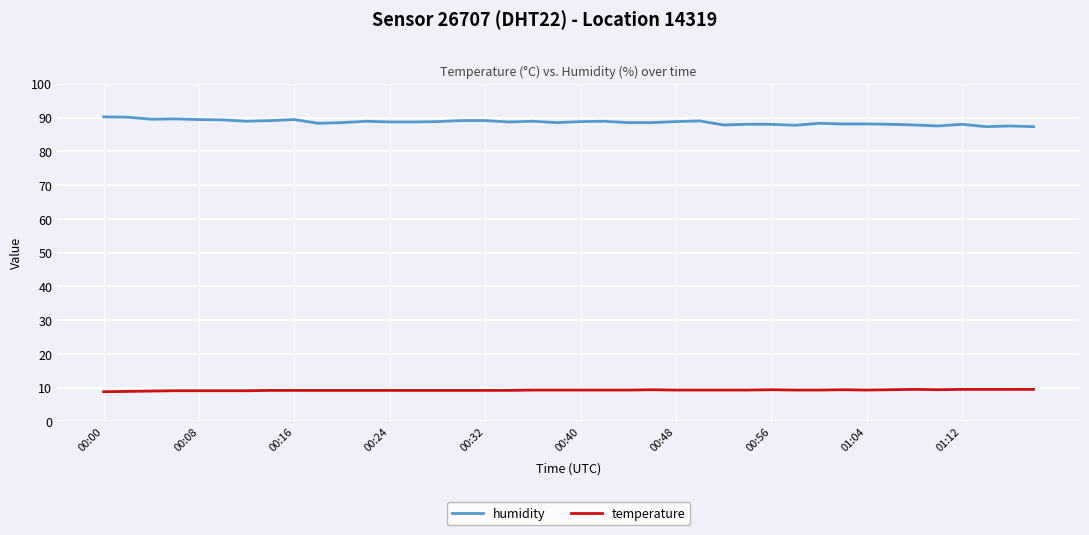

Rank the series by their maximum value, from lowest to highest.

temperature, humidity